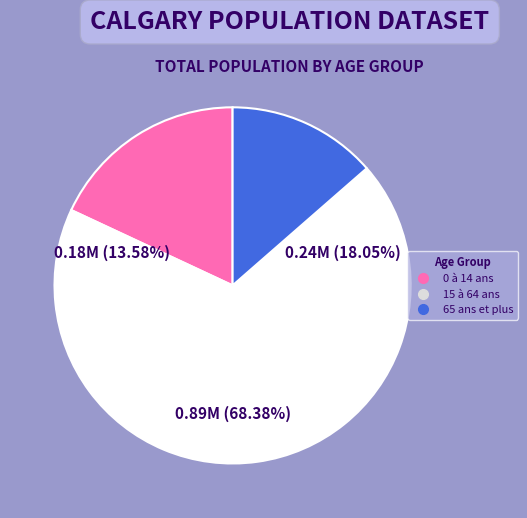

Do 65 ans et plus and 0 à 14 ans together represent more than half of the pie?

No